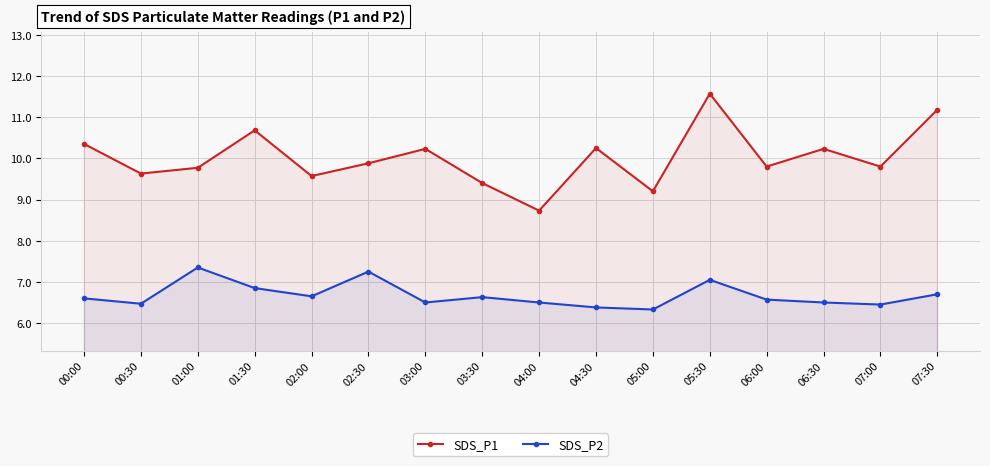

Count the number of categories in the chart.

16